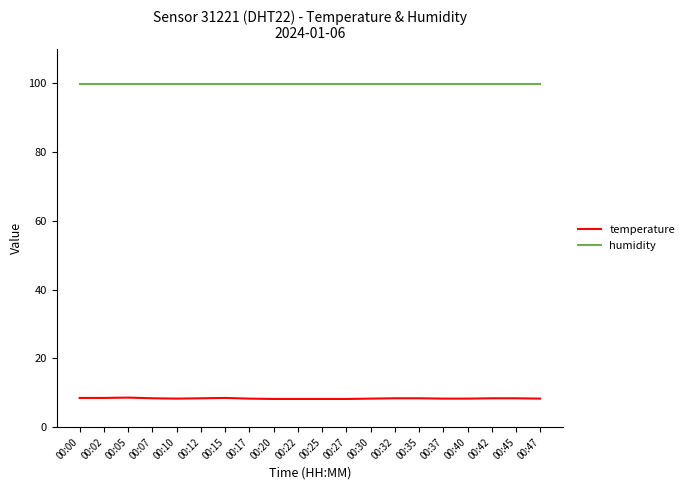

What is the sum of all humidity values?

1998.0